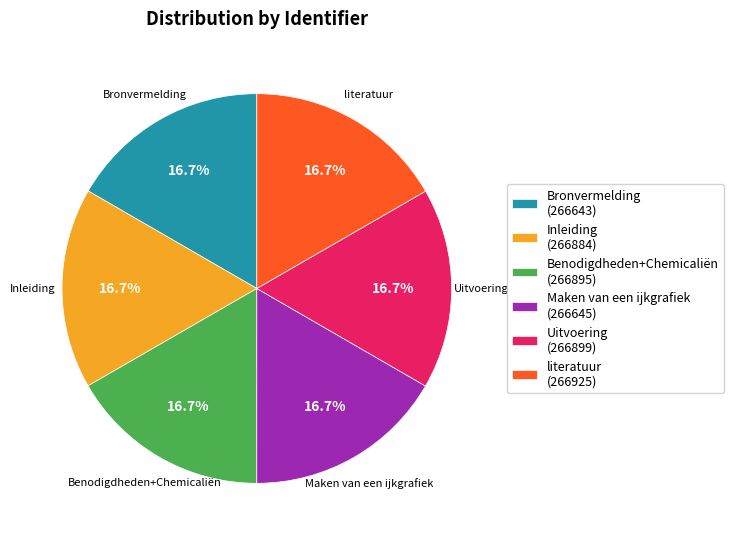

Do Maken van een ijkgrafiek and Benodigdheden+Chemicaliën together represent more than half of the pie?

No